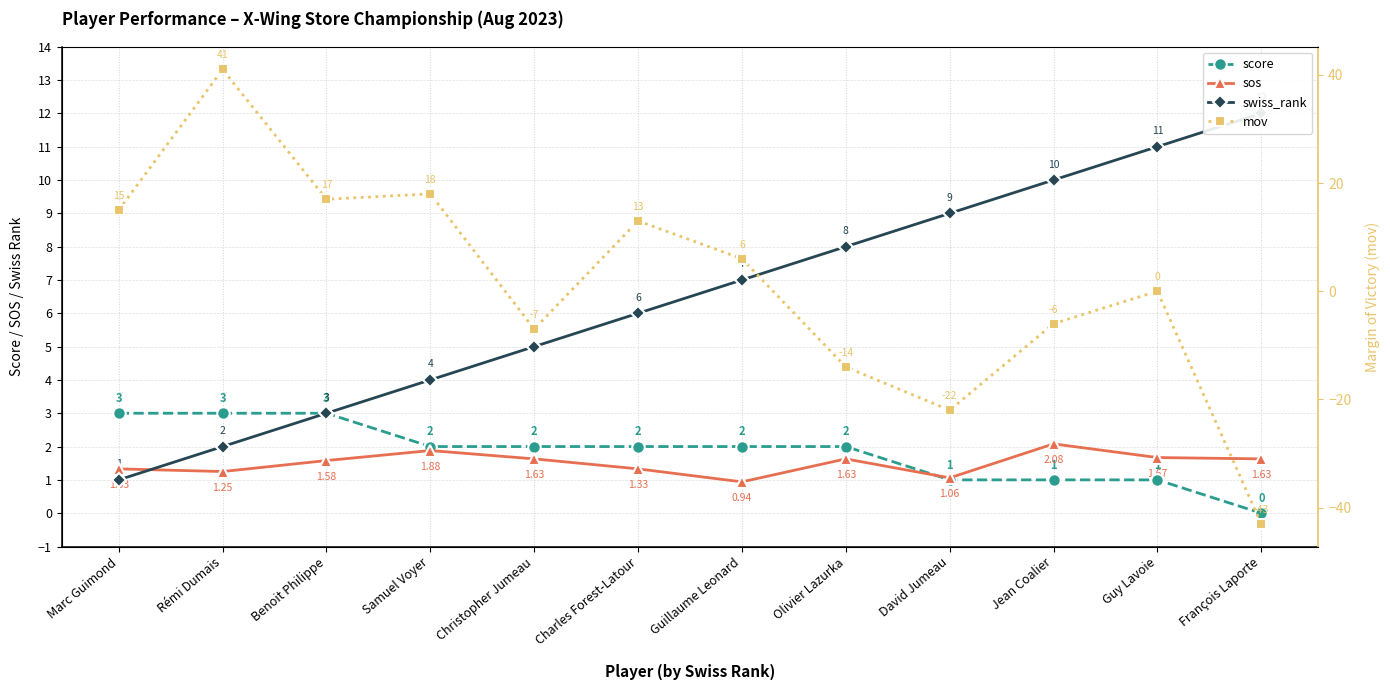

How many times do score and sos cross each other?

1